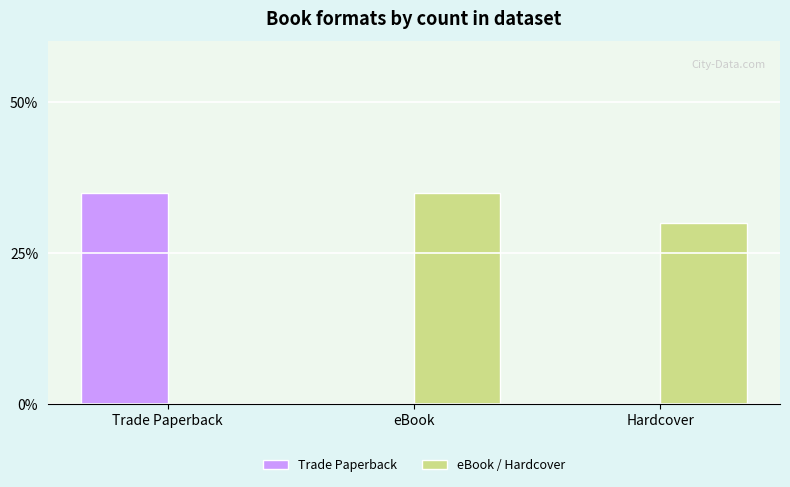

The value of eBook / Hardcover at eBook is 22. True or false?

False